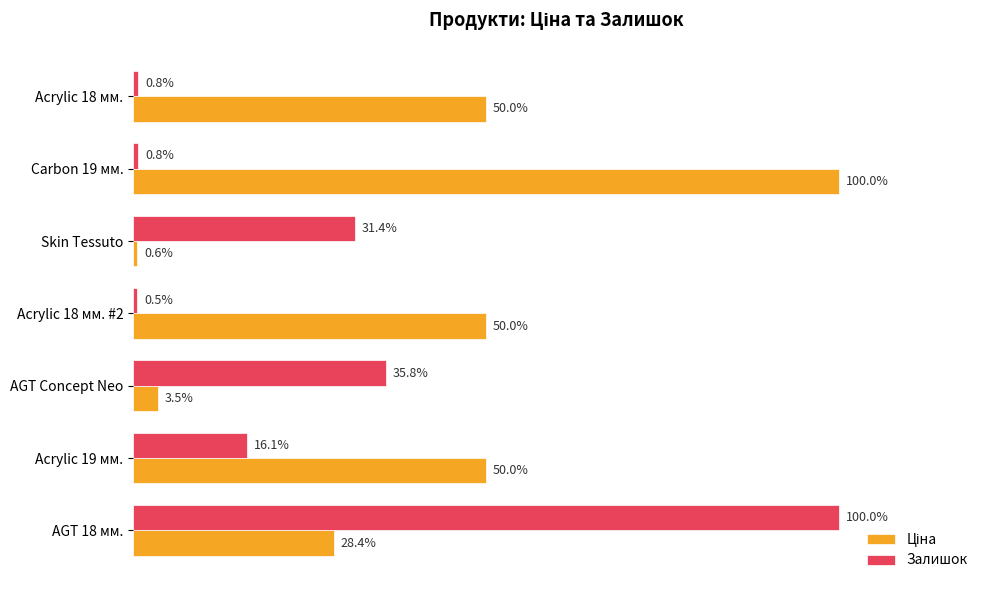

Which series has the widest spread of values?

Залишок